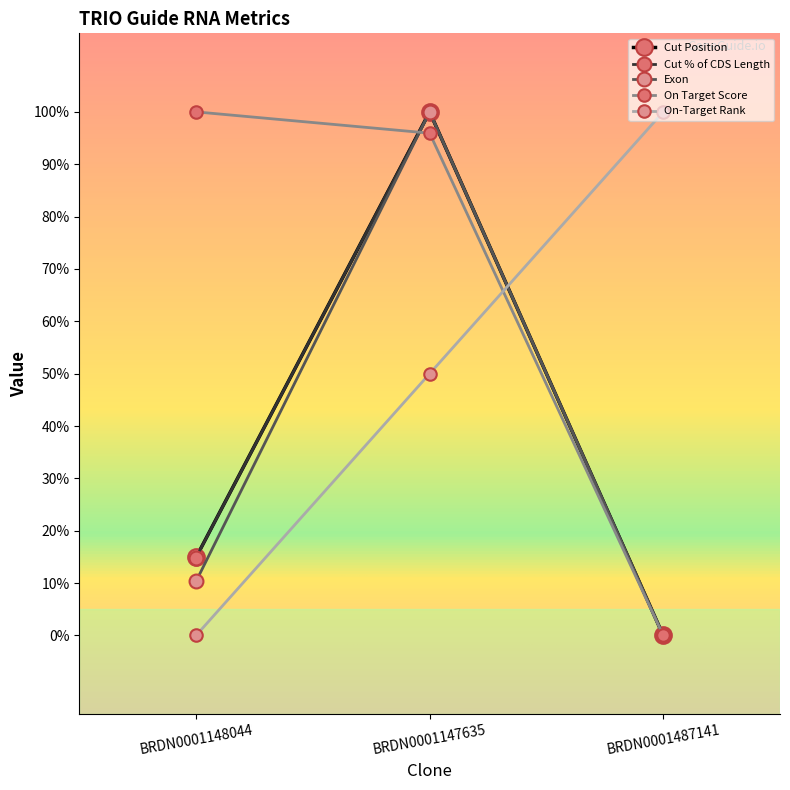

At how many categories does at least one series exceed 66?

3